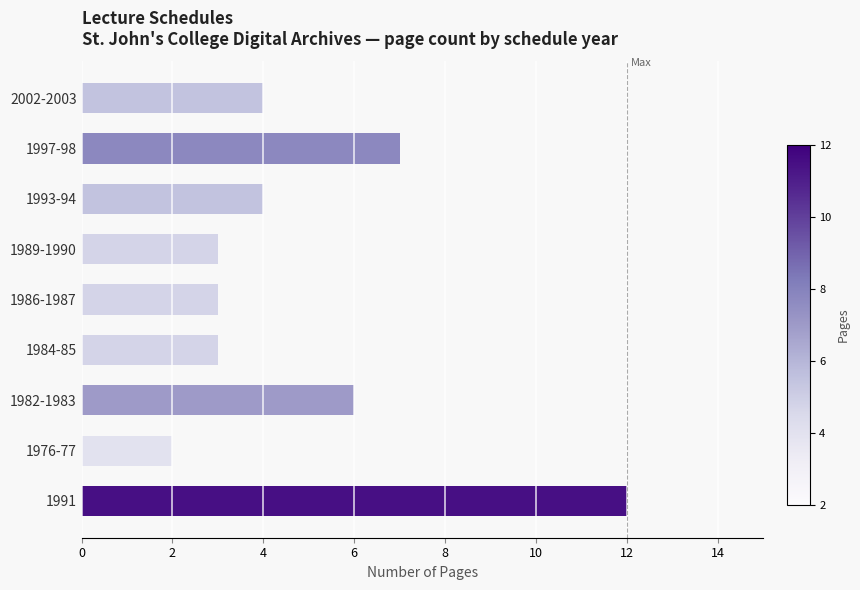

What is the sum of all values?

44